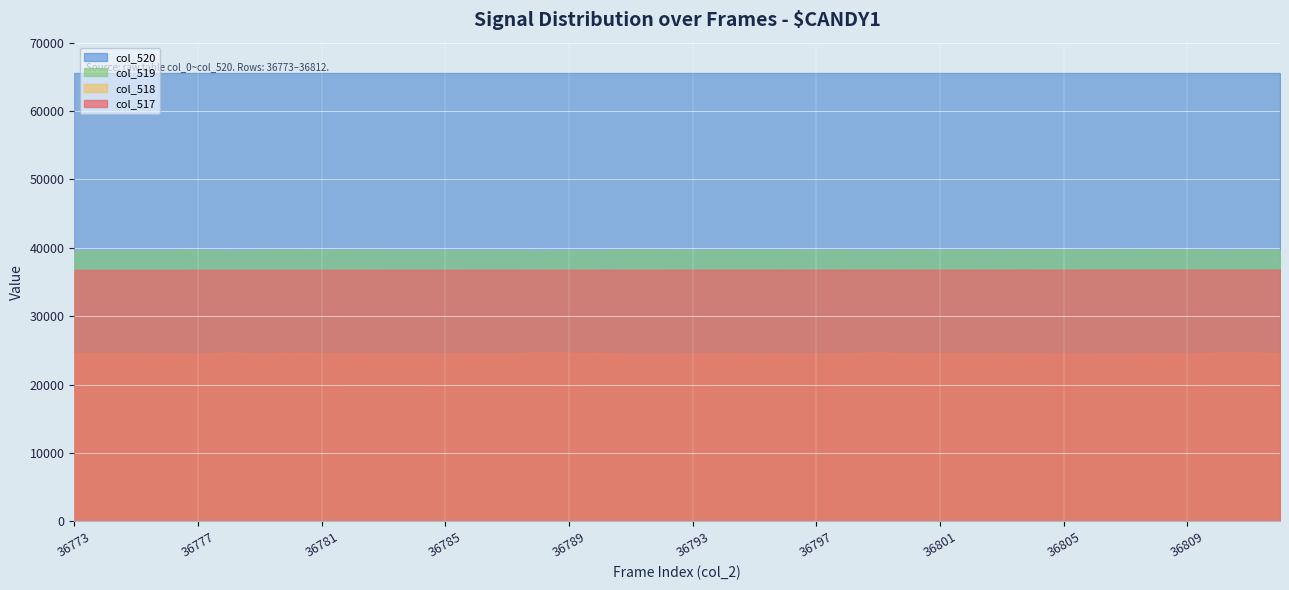

Reading right to left, list all the values displayed in this chart.

col_517: 36812	36811	36810	36809	36808	36807	36806	36805	36804	36803	36802	36801	36800	36799	36798	36797	36796	36795	36794	36793	36792	36791	36790	36789	36788	36787	36786	36785	36784	36783	36782	36781	36780	36779	36778	36777	36776	36775	36774	36773
col_518: 24604	24667	24656	24551	24603	24538	24538	24485	24581	24607	24577	24626	24576	24680	24583	24574	24560	24547	24617	24564	24500	24509	24623	24651	24701	24551	24569	24589	24579	24590	24572	24605	24643	24576	24663	24543	24573	24607	24607	24605
col_519: 39659	39692	39619	39714	39704	39767	39653	39734	39692	39627	39682	39644	39688	39566	39658	39647	39675	39677	39672	39630	39677	39745	39583	39628	39528	39631	39633	39623	39616	39637	39637	39673	39651	39644	39551	39678	39615	39598	39579	39604
col_520: 65535	65535	65535	65535	65535	65535	65535	65535	65535	65535	65535	65535	65535	65535	65535	65535	65535	65535	65535	65535	65535	65535	65535	65535	65535	65535	65535	65535	65535	65535	65535	65535	65535	65535	65535	65535	65535	65535	65535	65535